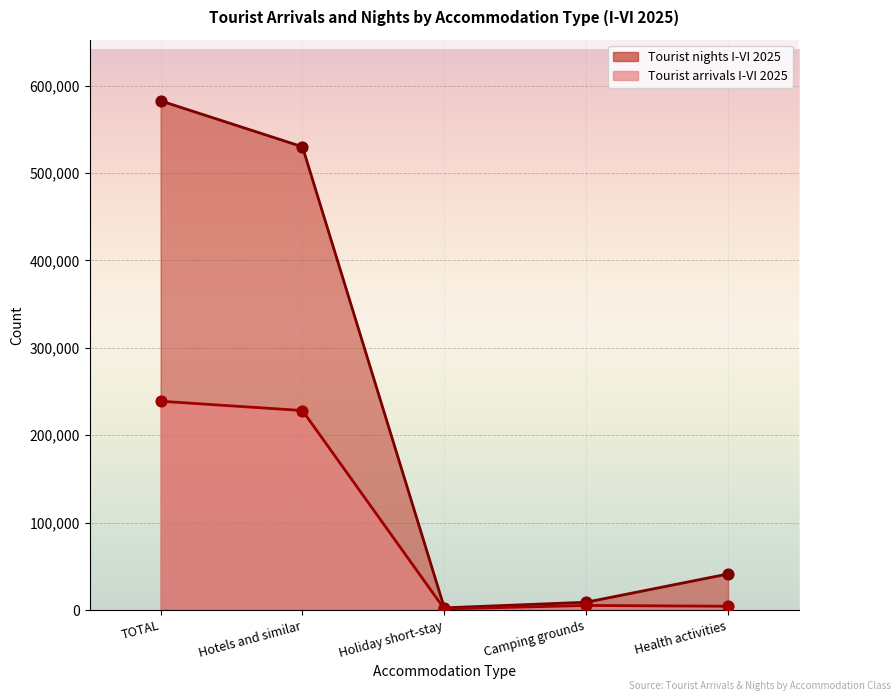

What are all the series names shown in the legend?

Tourist arrivals I-VI 2025, Tourist nights I-VI 2025